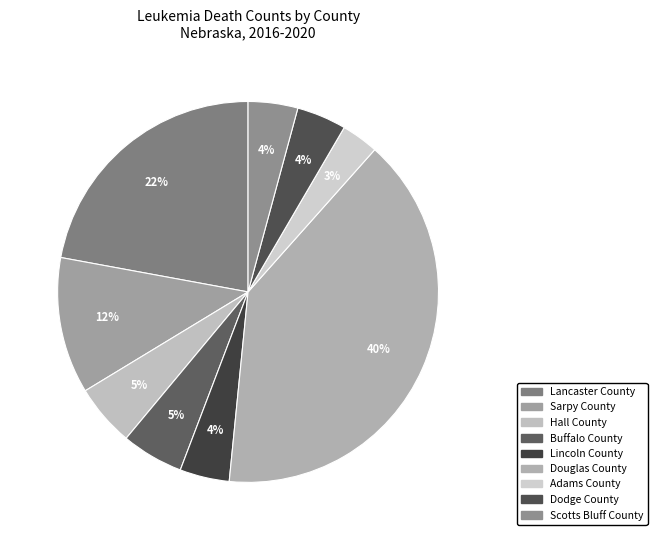

To the nearest percent, what is the average slice percentage?

11%